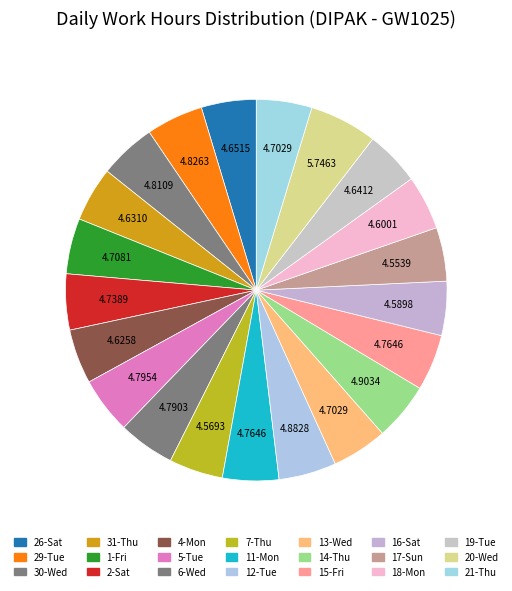

Is it true that 17-Sun is 18% of the pie?

False